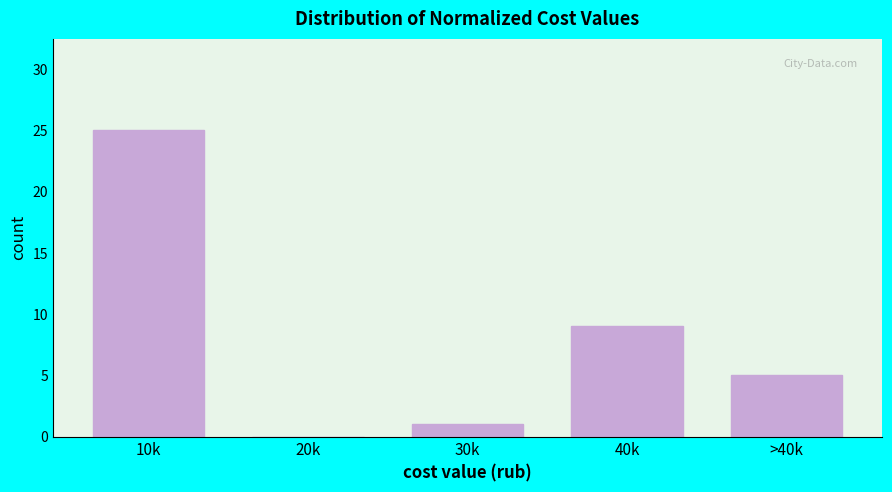

Reading left to right, what are all the values shown in this chart?

10k=25	20k=0	30k=1	40k=9	>40k=5